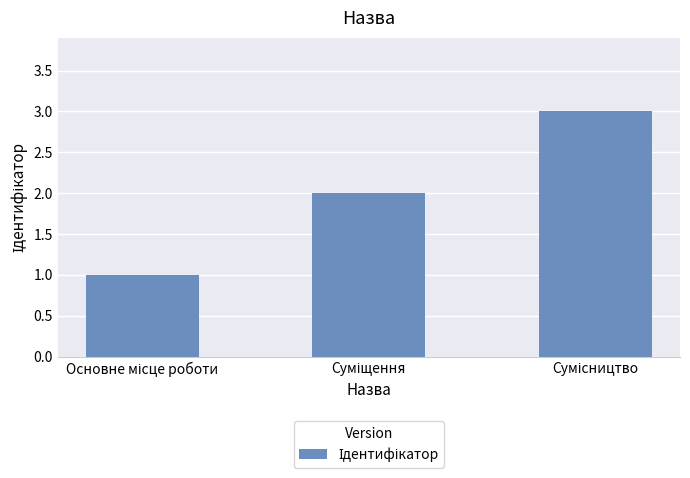

How many bars are there in total?

3